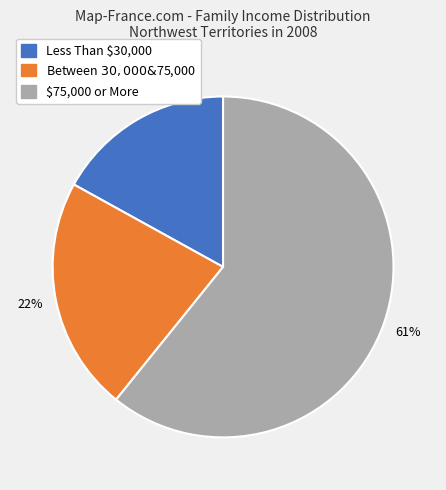

To the nearest percent, what is the difference between the largest and smallest slice percentages?

44%